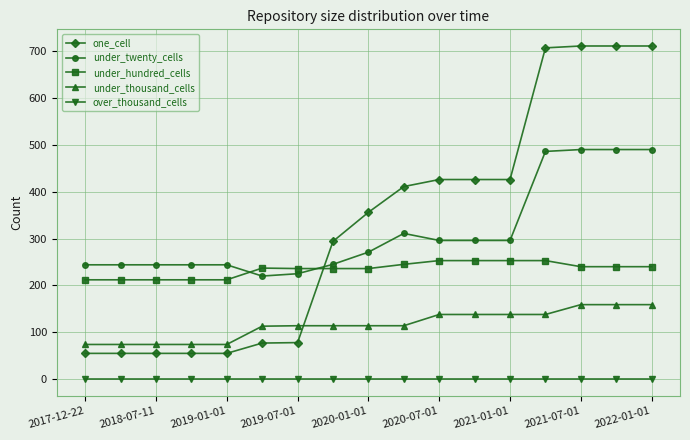

Which series has the widest spread of values?

one_cell